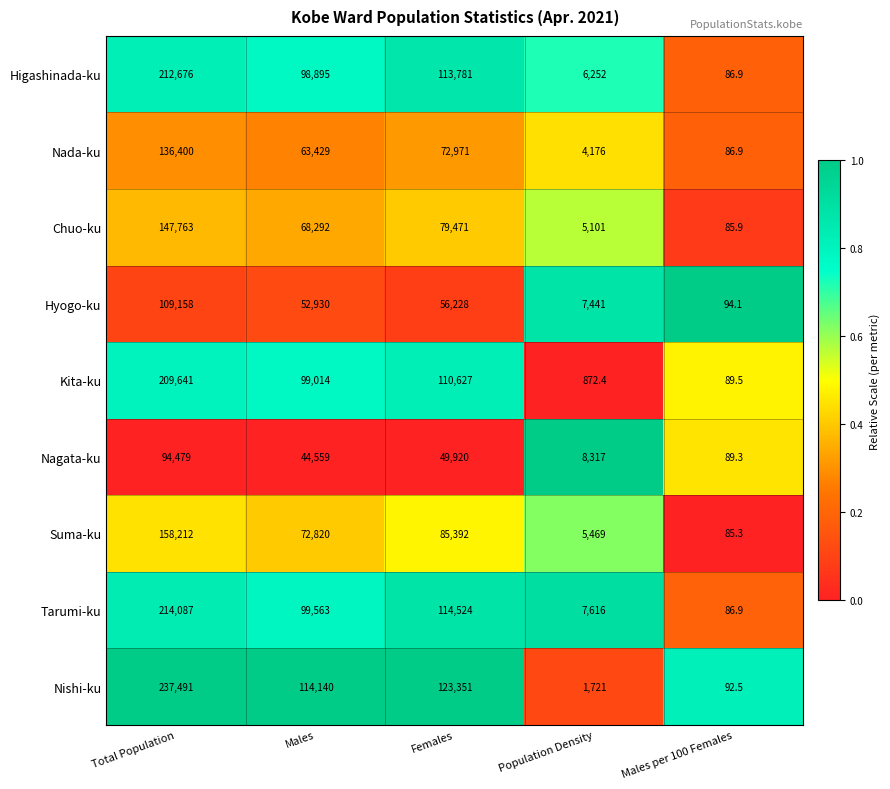

What is the difference between the maximum and second lowest values in the Chuo-ku series?

142662.0